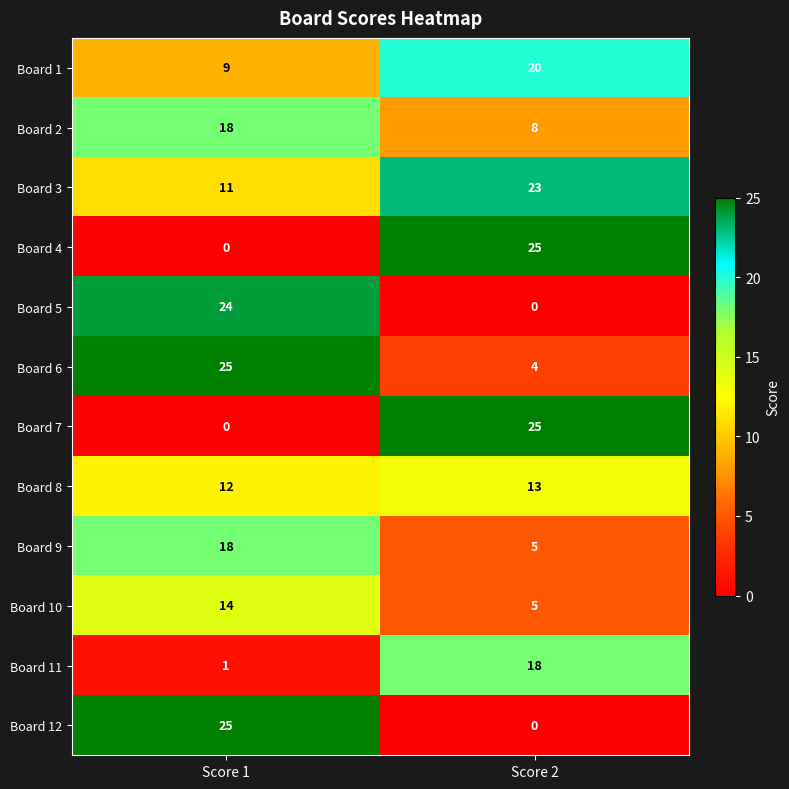

How many distinct data groups are displayed?

12